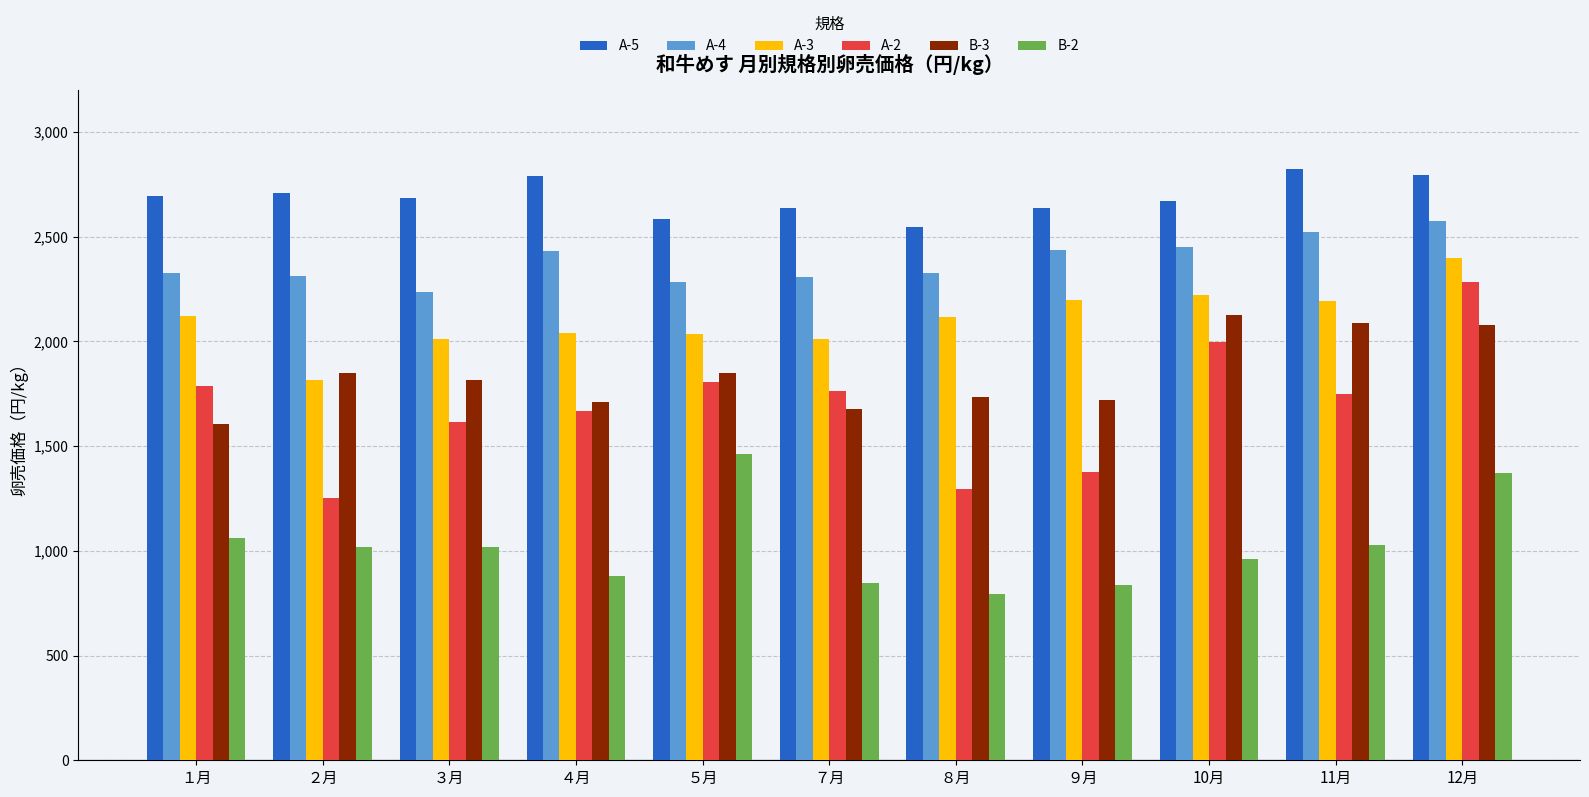

How many values in the B-2 series are below 1017?

5